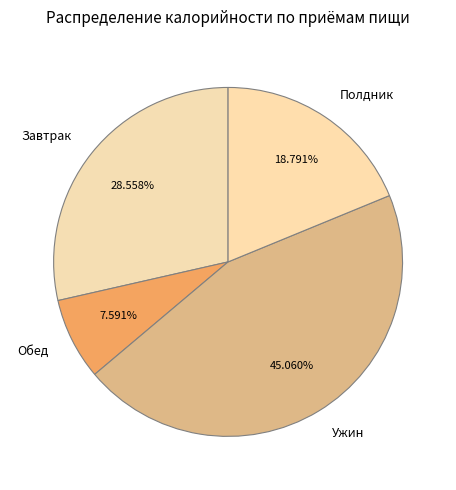

What is the ratio of the value at Завтрак to the value at Полдник?

1.5